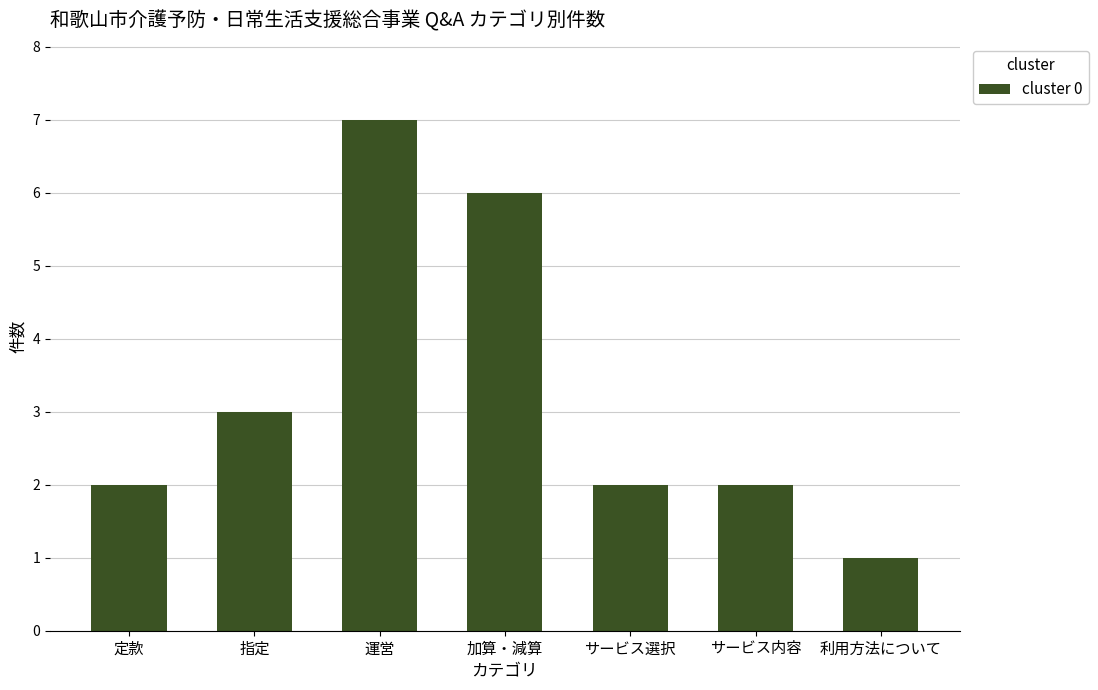

Reading left to right, extract all data points from this chart.

定款=2	指定=3	運営=7	加算・減算=6	サービス選択=2	サービス内容=2	利用方法について=1